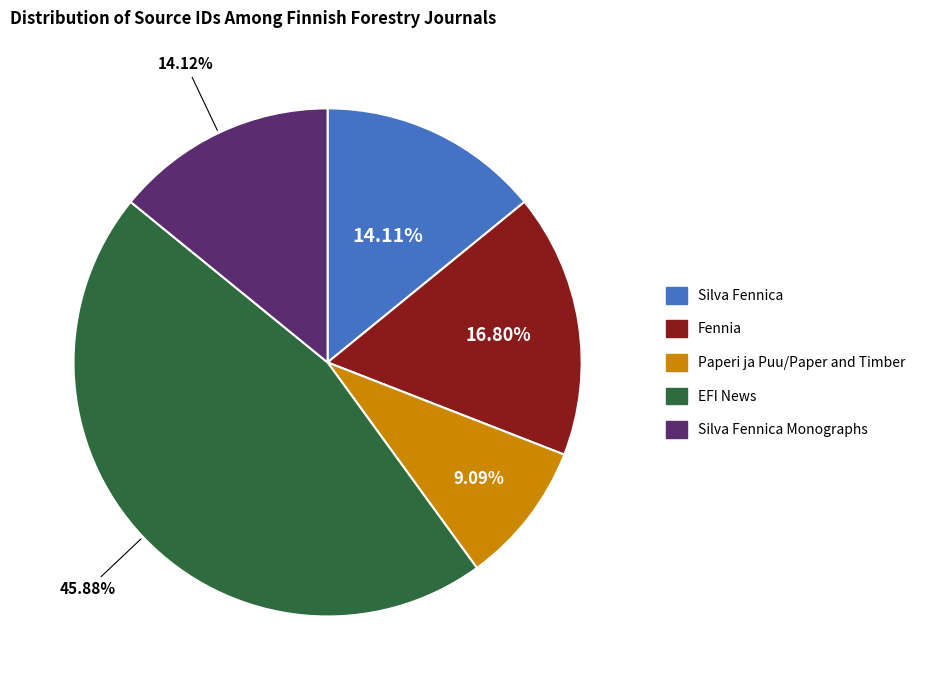

Does any single category account for the majority?

No